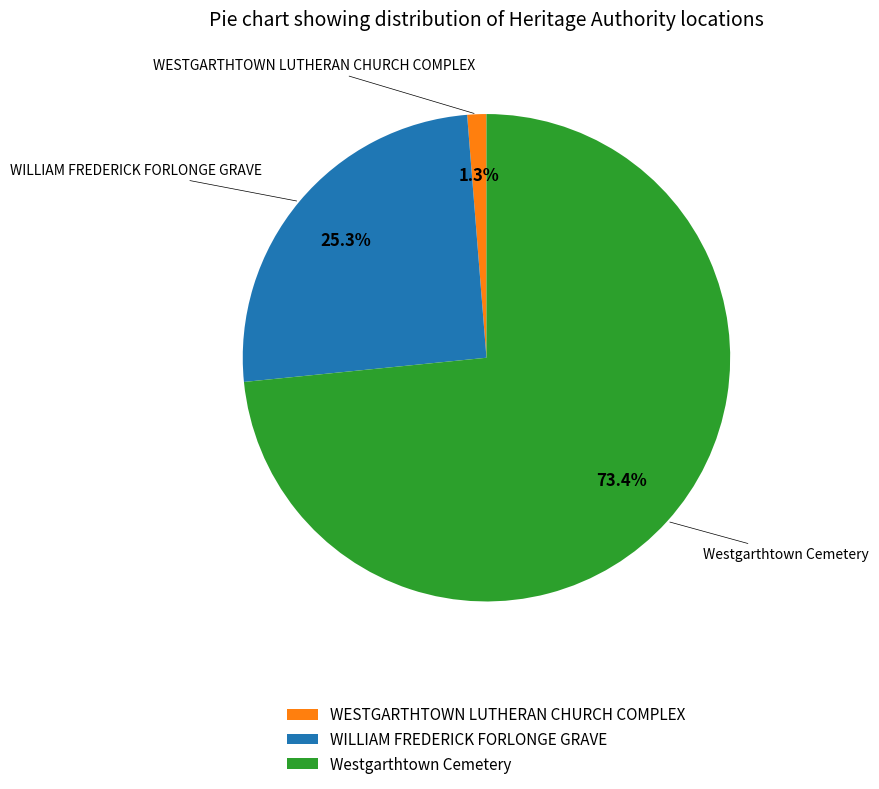

What is the total percentage of Westgarthtown Cemetery and WESTGARTHTOWN LUTHERAN CHURCH COMPLEX?

74.7%